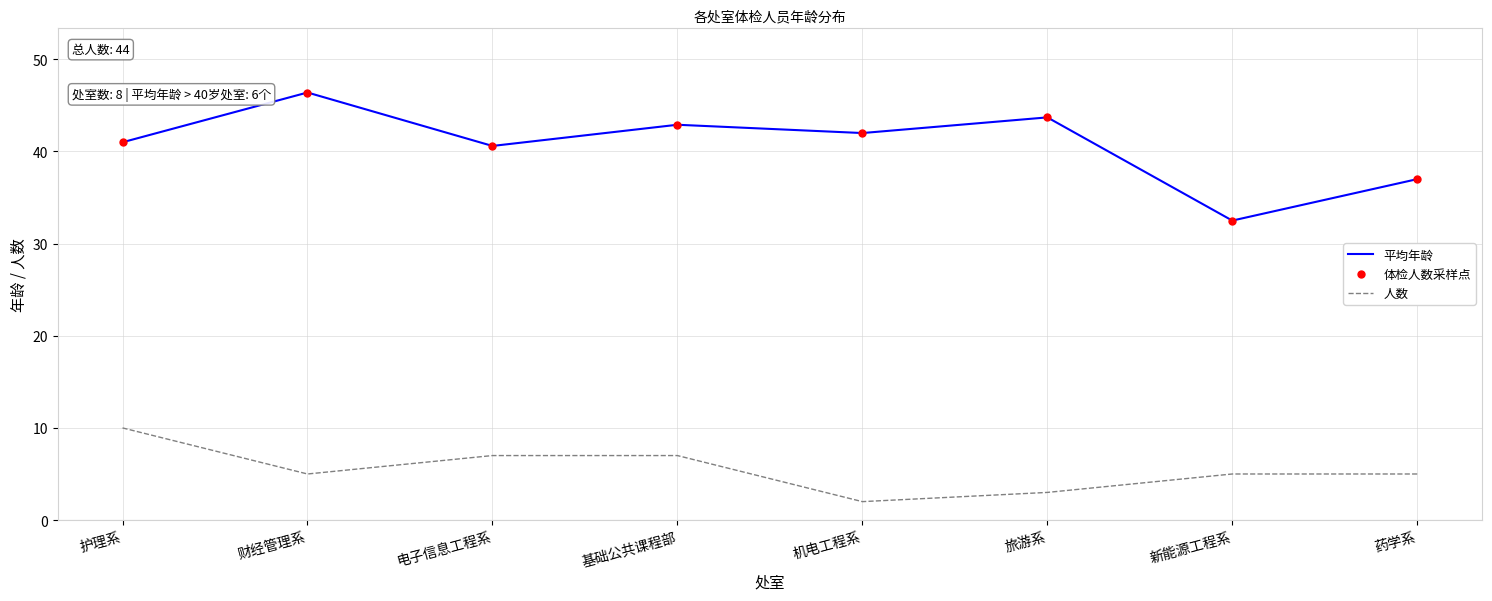

Which series has the largest total across all categories?

平均年龄